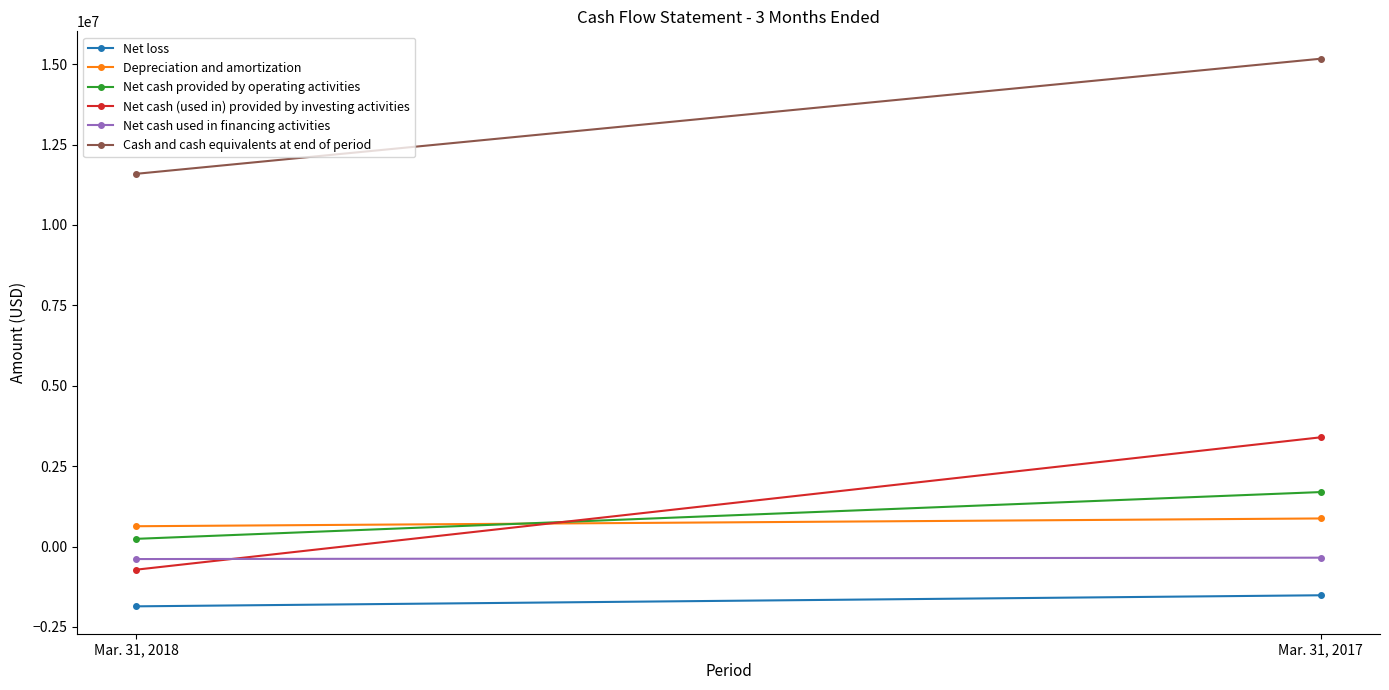

Which category has the highest value in the Depreciation and amortization series?

Mar. 31, 2017